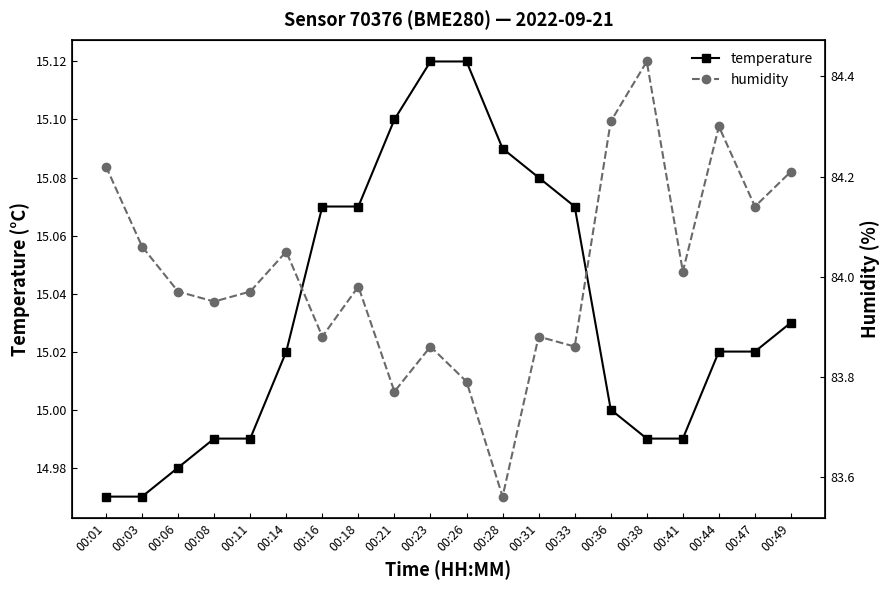

At which category is the sum across all series the highest?

00:38